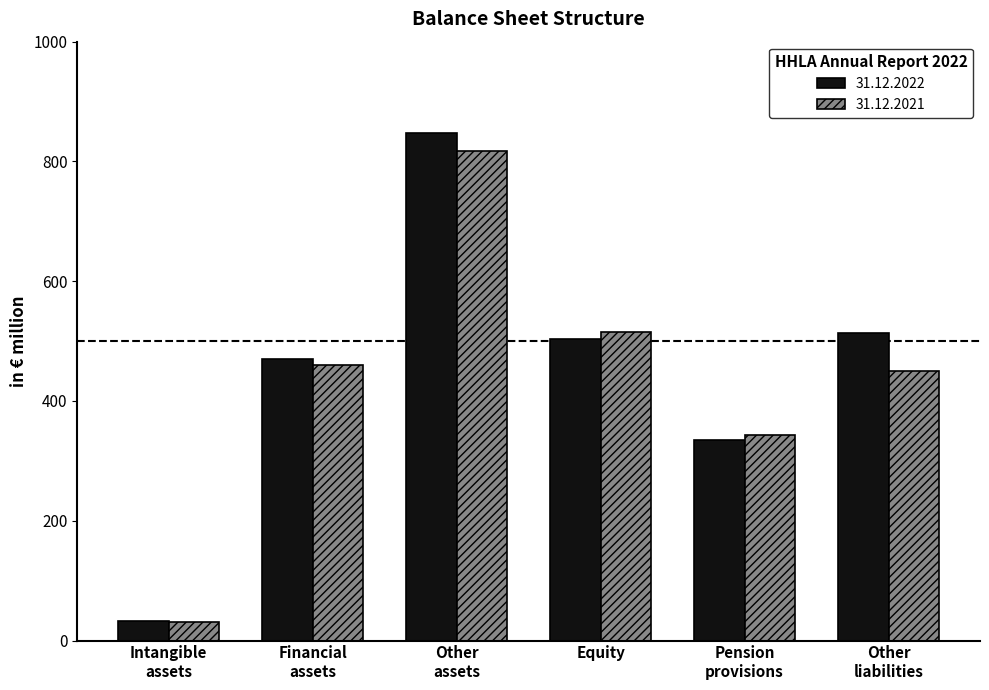

Which category has the highest value in the 31.12.2022 series?

Other
assets